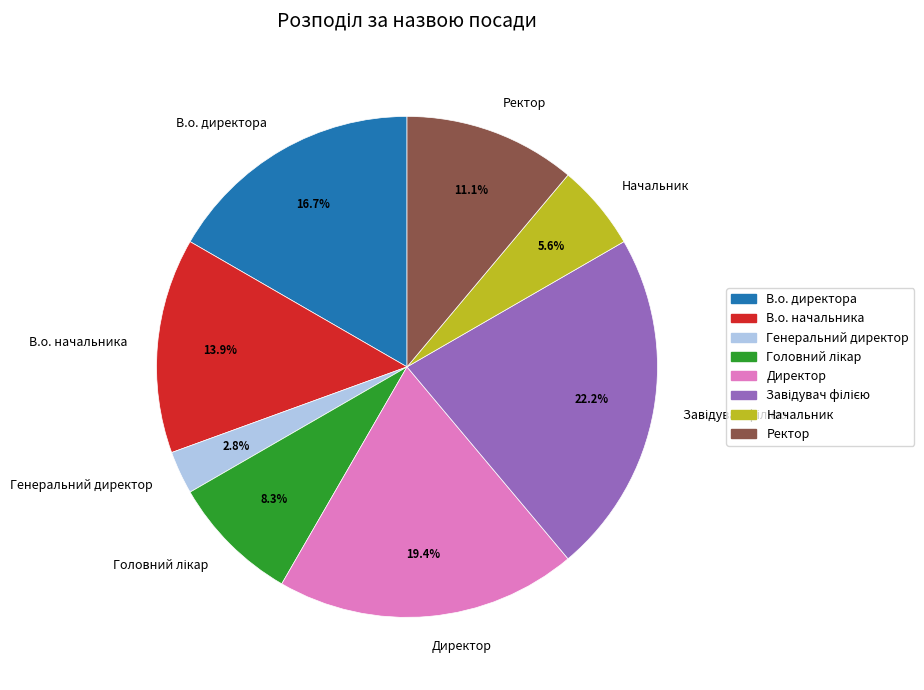

Is the sum of Начальник and Генеральний директор greater than half?

No